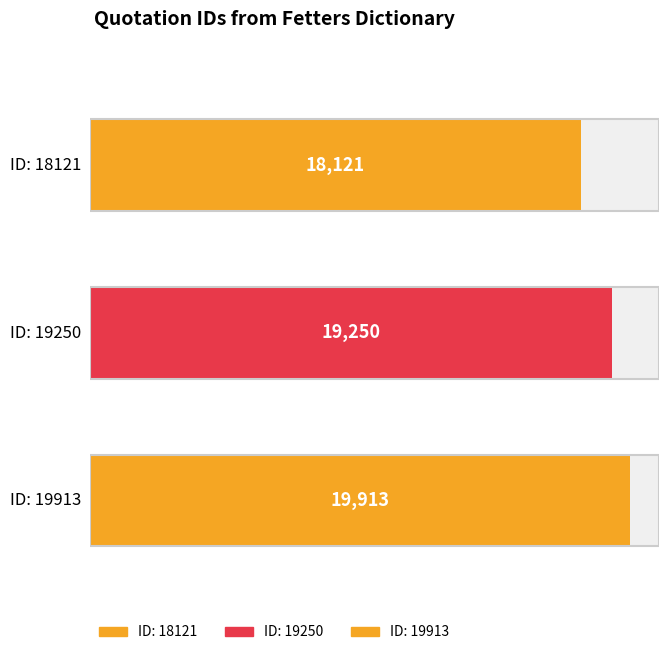

What is the change in value from 19250 to 19913?

+663